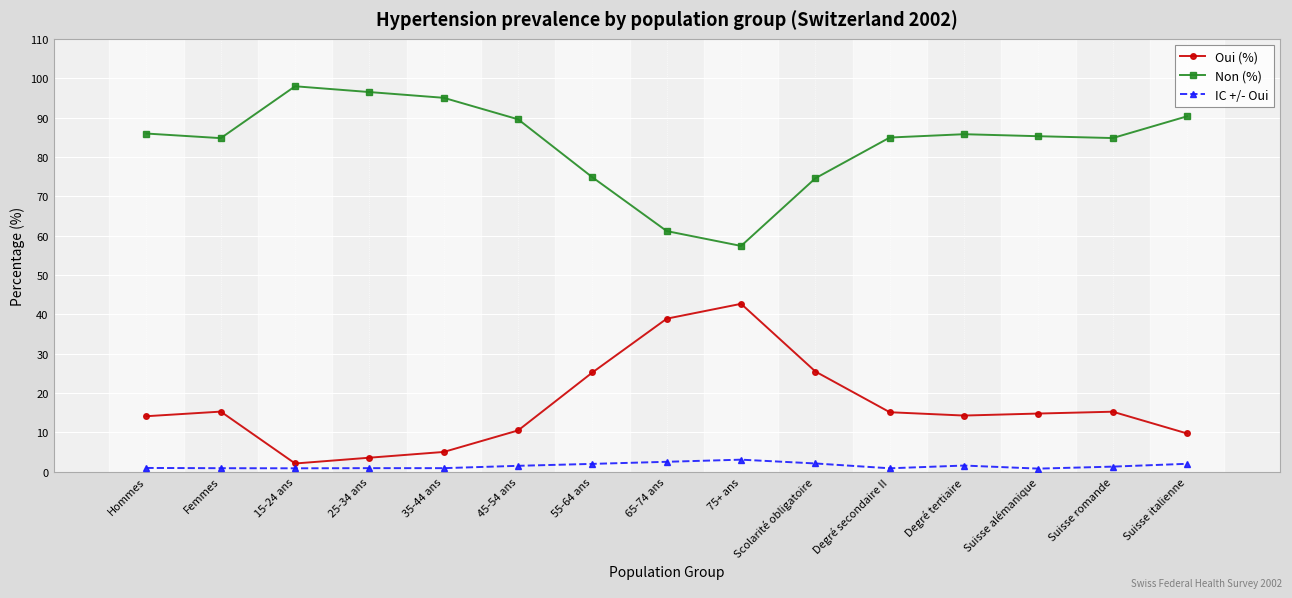

True or false: Oui (%) and IC +/- Oui intersect in this chart.

False